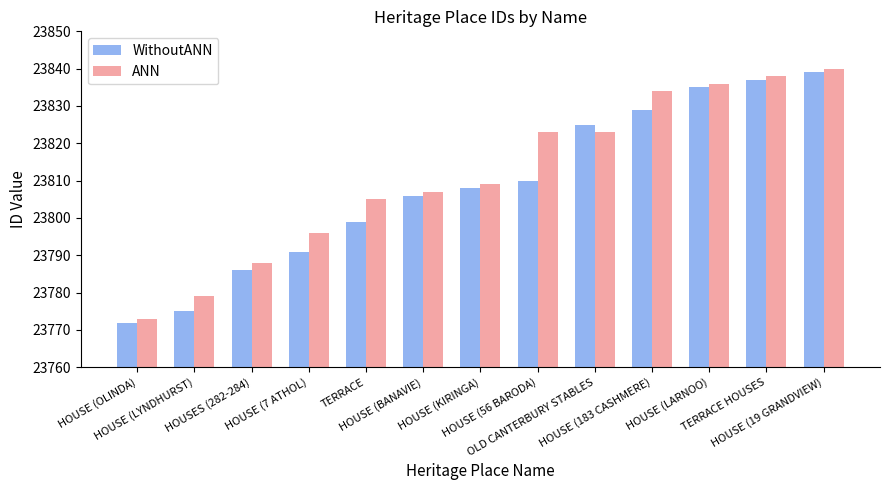

What is the total value across all series at HOUSE (56 BARODA)?

47633